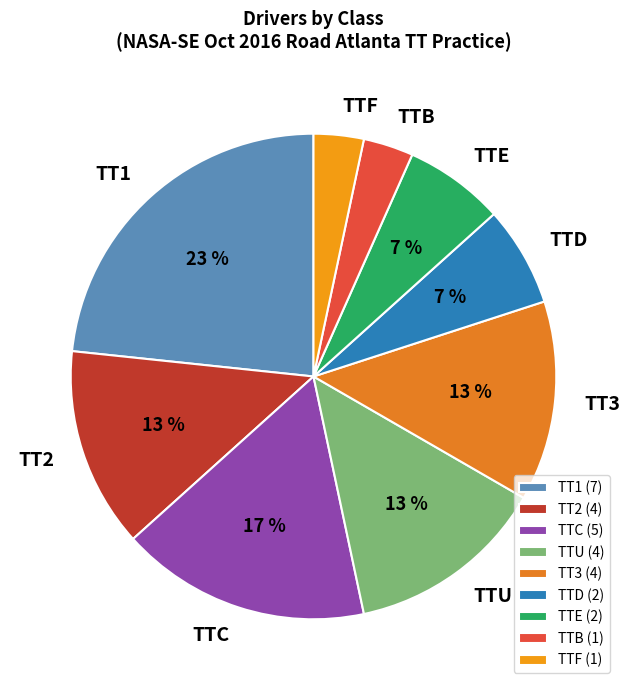

Is the sum of TT3 and TT2 greater than half?

No